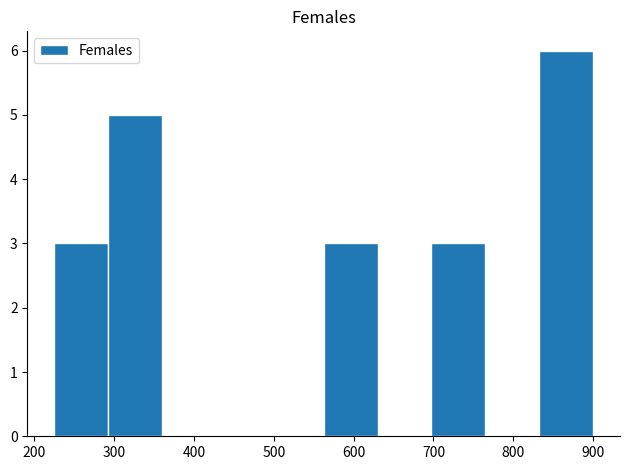

Over which range of the x-axis is the bar tallest?

830 to 900